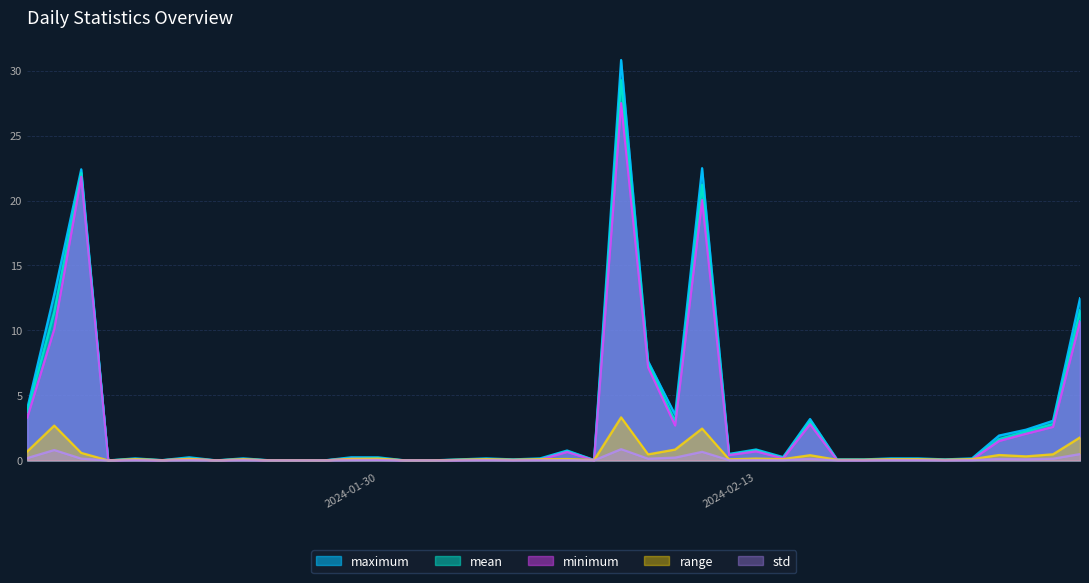

Is it true that maximum equals 0.1 at 2024-02-16?

False